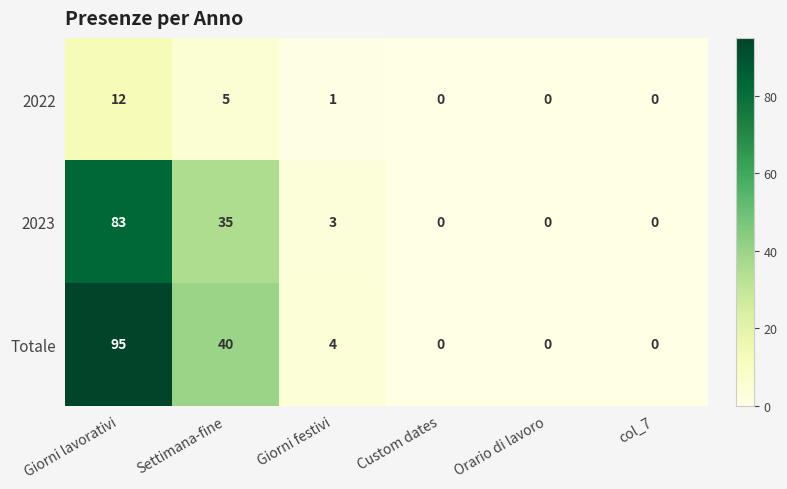

Which series has the largest total across all categories?

Totale